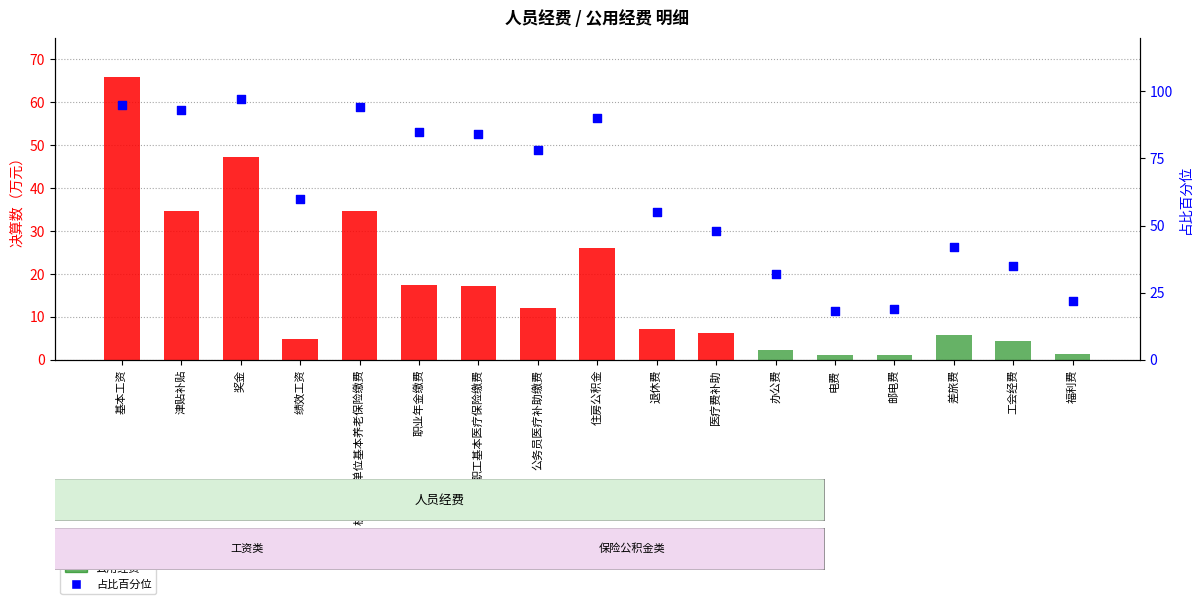

Which series has the largest total across all categories?

占比百分位